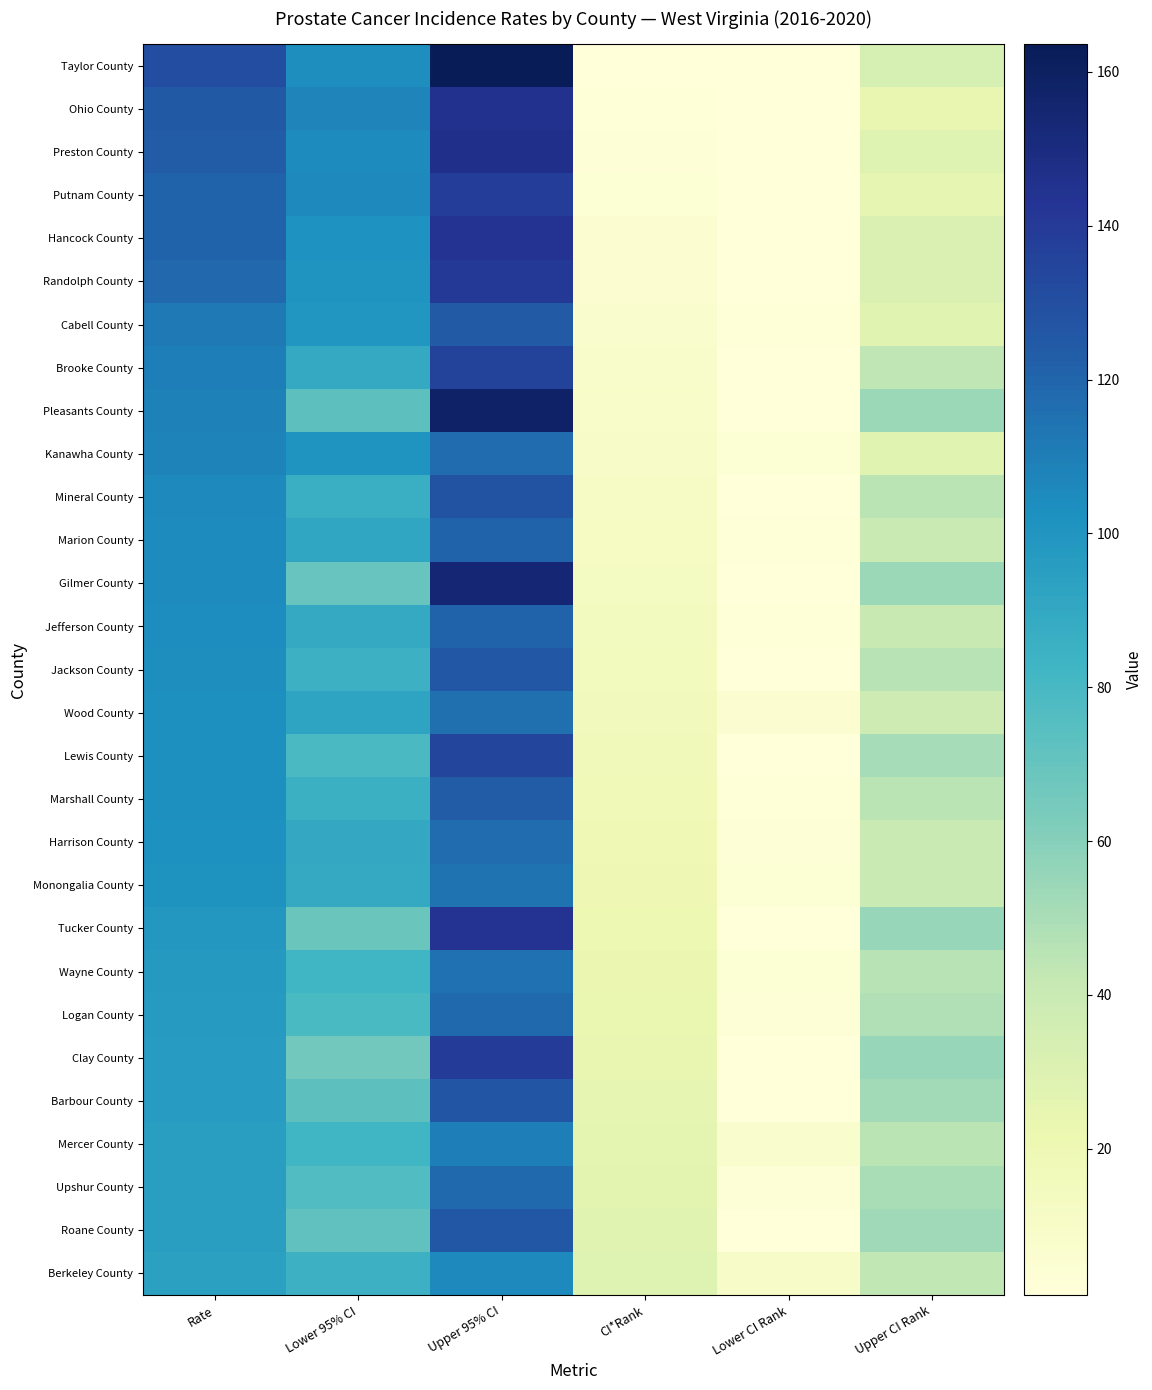

Reading left to right, transcribe all the data shown in this chart.

Taylor County: Rate=130.7	Lower 95% CI=103.6	Upper 95% CI=163.6	CI*Rank=1.0	Lower CI Rank=1.0	Upper CI Rank=34.0
Ohio County: Rate=124.9	Lower 95% CI=107.1	Upper 95% CI=145.1	CI*Rank=2.0	Lower CI Rank=1.0	Upper CI Rank=24.0
Preston County: Rate=123.9	Lower 95% CI=104.7	Upper 95% CI=146.0	CI*Rank=3.0	Lower CI Rank=1.0	Upper CI Rank=29.0
Putnam County: Rate=120.9	Lower 95% CI=105.3	Upper 95% CI=138.3	CI*Rank=4.0	Lower CI Rank=1.0	Upper CI Rank=25.0
Hancock County: Rate=120.8	Lower 95% CI=101.6	Upper 95% CI=143.3	CI*Rank=5.0	Lower CI Rank=1.0	Upper CI Rank=31.0
Randolph County: Rate=119.1	Lower 95% CI=100.1	Upper 95% CI=141.3	CI*Rank=6.0	Lower CI Rank=1.0	Upper CI Rank=32.0
Cabell County: Rate=111.7	Lower 95% CI=99.9	Upper 95% CI=124.6	CI*Rank=7.0	Lower CI Rank=2.0	Upper CI Rank=28.0
Brooke County: Rate=110.0	Lower 95% CI=88.8	Upper 95% CI=135.8	CI*Rank=8.0	Lower CI Rank=1.0	Upper CI Rank=44.0
Pleasants County: Rate=108.9	Lower 95% CI=73.1	Upper 95% CI=158.4	CI*Rank=9.0	Lower CI Rank=1.0	Upper CI Rank=54.0
Kanawha County: Rate=108.2	Lower 95% CI=100.1	Upper 95% CI=116.8	CI*Rank=10.0	Lower CI Rank=4.0	Upper CI Rank=28.0
Mineral County: Rate=105.4	Lower 95% CI=86.1	Upper 95% CI=128.4	CI*Rank=11.0	Lower CI Rank=1.0	Upper CI Rank=45.0
Marion County: Rate=104.8	Lower 95% CI=90.7	Upper 95% CI=120.8	CI*Rank=12.0	Lower CI Rank=2.0	Upper CI Rank=40.0
Gilmer County: Rate=104.7	Lower 95% CI=69.3	Upper 95% CI=153.5	CI*Rank=13.0	Lower CI Rank=1.0	Upper CI Rank=54.0
Jefferson County: Rate=103.9	Lower 95% CI=89.1	Upper 95% CI=120.7	CI*Rank=14.0	Lower CI Rank=2.0	Upper CI Rank=41.0
Jackson County: Rate=103.5	Lower 95% CI=84.8	Upper 95% CI=125.6	CI*Rank=15.0	Lower CI Rank=1.0	Upper CI Rank=46.0
Wood County: Rate=103.2	Lower 95% CI=92.0	Upper 95% CI=115.6	CI*Rank=16.0	Lower CI Rank=5.0	Upper CI Rank=38.0
Lewis County: Rate=103.0	Lower 95% CI=78.5	Upper 95% CI=133.9	CI*Rank=17.0	Lower CI Rank=1.0	Upper CI Rank=51.0
Marshall County: Rate=103.0	Lower 95% CI=85.3	Upper 95% CI=123.9	CI*Rank=18.0	Lower CI Rank=2.0	Upper CI Rank=45.0
Harrison County: Rate=102.6	Lower 95% CI=89.8	Upper 95% CI=116.8	CI*Rank=19.0	Lower CI Rank=3.0	Upper CI Rank=40.0
Monongalia County: Rate=100.8	Lower 95% CI=88.7	Upper 95% CI=114.3	CI*Rank=20.0	Lower CI Rank=4.0	Upper CI Rank=40.0
Tucker County: Rate=98.9	Lower 95% CI=68.7	Upper 95% CI=143.8	CI*Rank=21.0	Lower CI Rank=1.0	Upper CI Rank=55.0
Wayne County: Rate=97.7	Lower 95% CI=82.5	Upper 95% CI=115.3	CI*Rank=22.0	Lower CI Rank=4.0	Upper CI Rank=46.0
Logan County: Rate=97.3	Lower 95% CI=79.3	Upper 95% CI=118.5	CI*Rank=23.0	Lower CI Rank=3.0	Upper CI Rank=48.0
Clay County: Rate=96.7	Lower 95% CI=66.2	Upper 95% CI=139.2	CI*Rank=24.0	Lower CI Rank=1.0	Upper CI Rank=55.0
Barbour County: Rate=96.5	Lower 95% CI=73.0	Upper 95% CI=126.2	CI*Rank=25.0	Lower CI Rank=1.0	Upper CI Rank=52.0
Mercer County: Rate=95.6	Lower 95% CI=82.9	Upper 95% CI=110.0	CI*Rank=26.0	Lower CI Rank=7.0	Upper CI Rank=45.0
Upshur County: Rate=95.5	Lower 95% CI=76.7	Upper 95% CI=118.4	CI*Rank=27.0	Lower CI Rank=3.0	Upper CI Rank=50.0
Roane County: Rate=95.1	Lower 95% CI=71.7	Upper 95% CI=125.7	CI*Rank=28.0	Lower CI Rank=1.0	Upper CI Rank=53.0
Berkeley County: Rate=94.3	Lower 95% CI=84.3	Upper 95% CI=105.3	CI*Rank=29.0	Lower CI Rank=10.0	Upper CI Rank=43.0